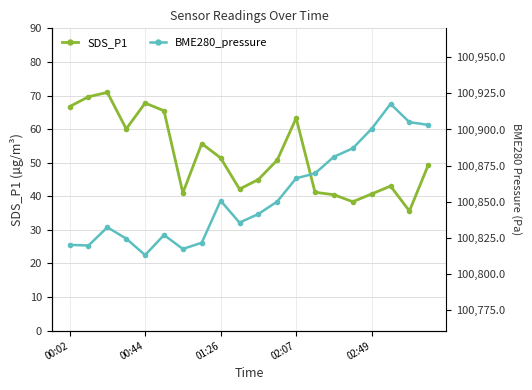

Is it true that BME280_pressure equals 40258.4 at 18?

False